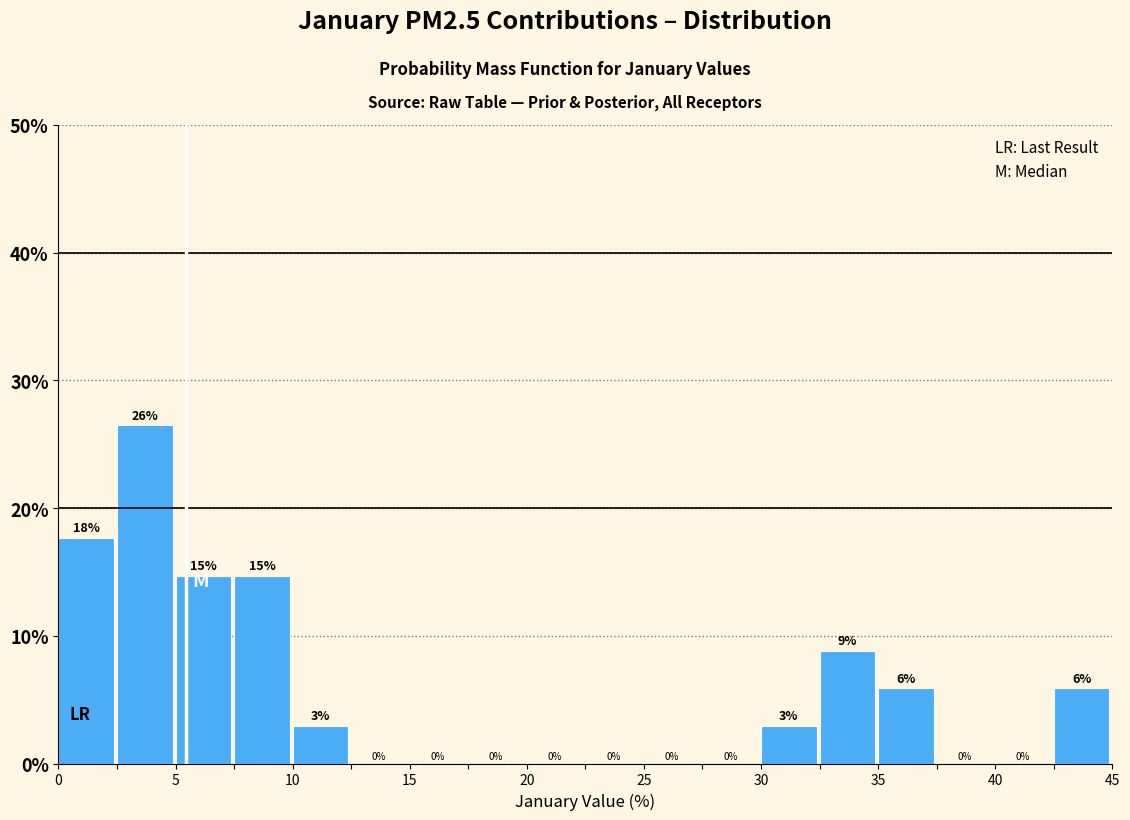

Which range on the x-axis has the tallest bar?

2.5 to 5.0